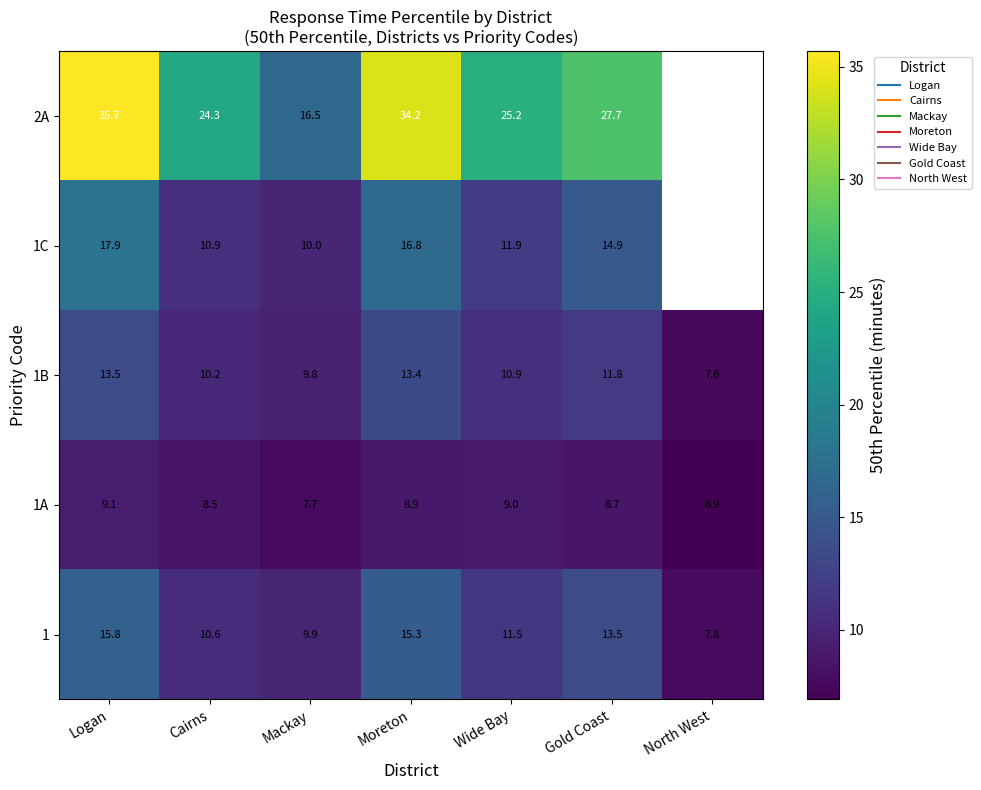

At which category does the chart reach its minimum across all series?

North West